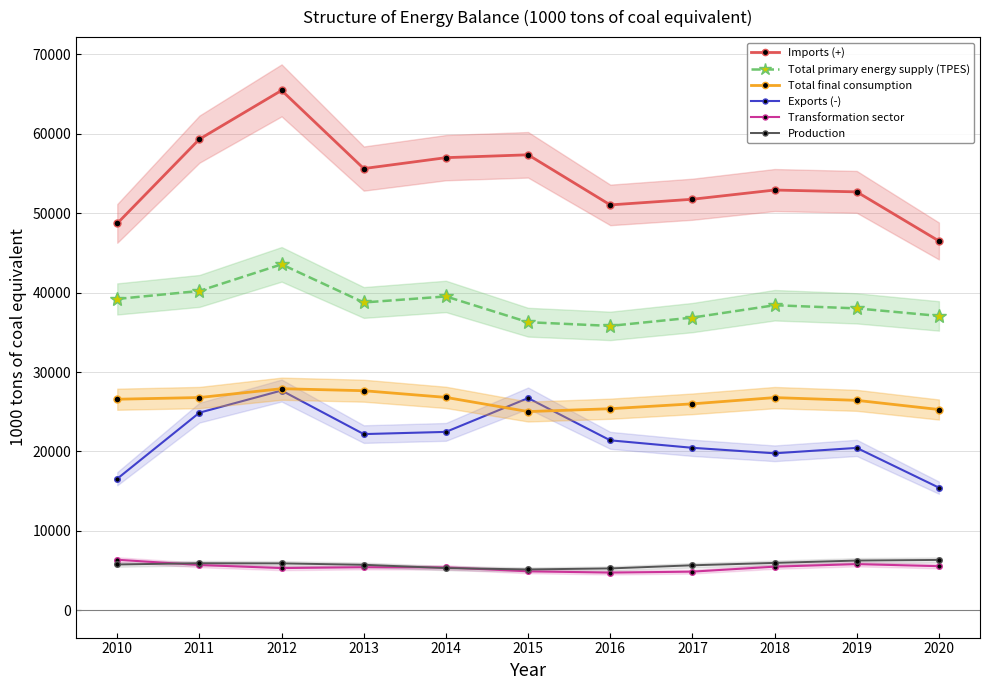

Reading left to right, transcribe all the data shown in this chart.

Imports (+): 48707	59314	65454	55612	56985	57345	51036	51750	52909	52679	46496
Total primary energy supply (TPES): 39198	40205	43553	38753	39514	36270	35805	36851	38406	38010	37059
Total final consumption: 26572	26784	27898	27645	26804	25018	25377	25992	26777	26431	25277
Exports (-): 16564	24879	27668	22183	22460	26713	21396	20456	19765	20445	15439
Transformation sector: 6364	5702	5315	5424	5399	4909	4745	4866	5492	5816	5554
Production: 5766	5926	5906	5729	5312	5143	5270	5665	5964	6261	6341